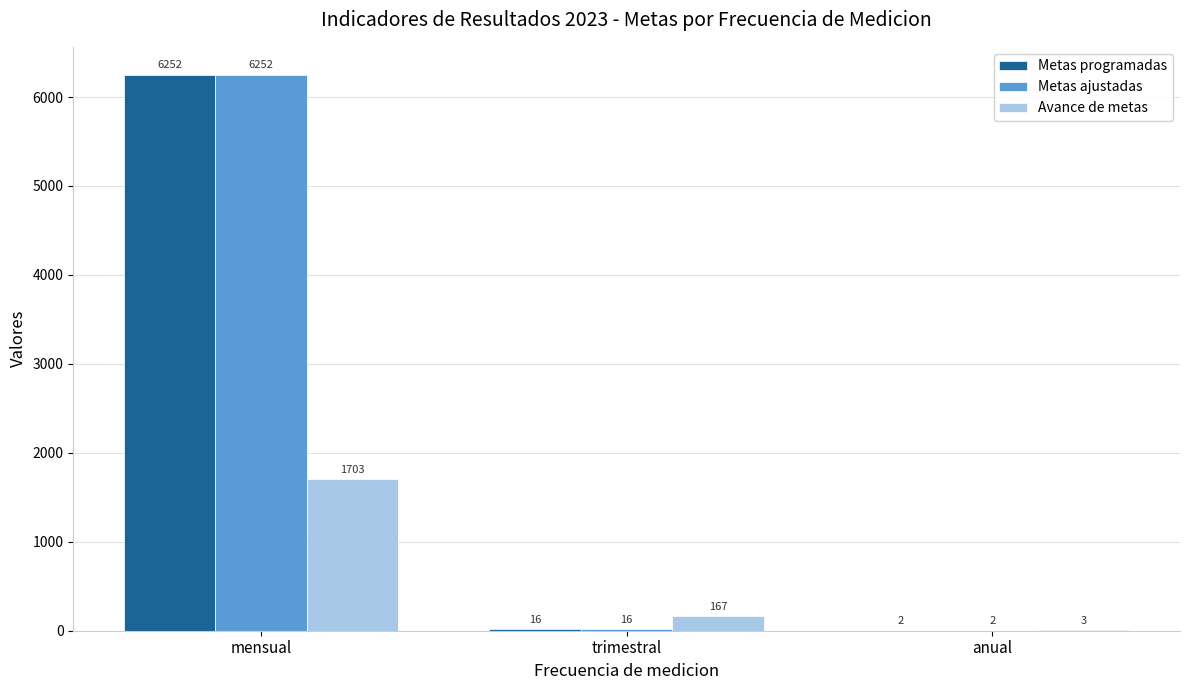

How many data points does each series have?

3